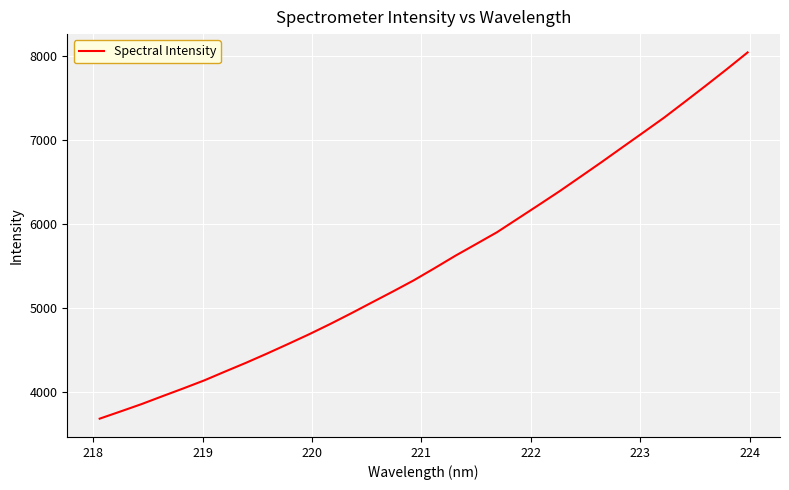

What is the maximum value shown in the chart?

8036.8